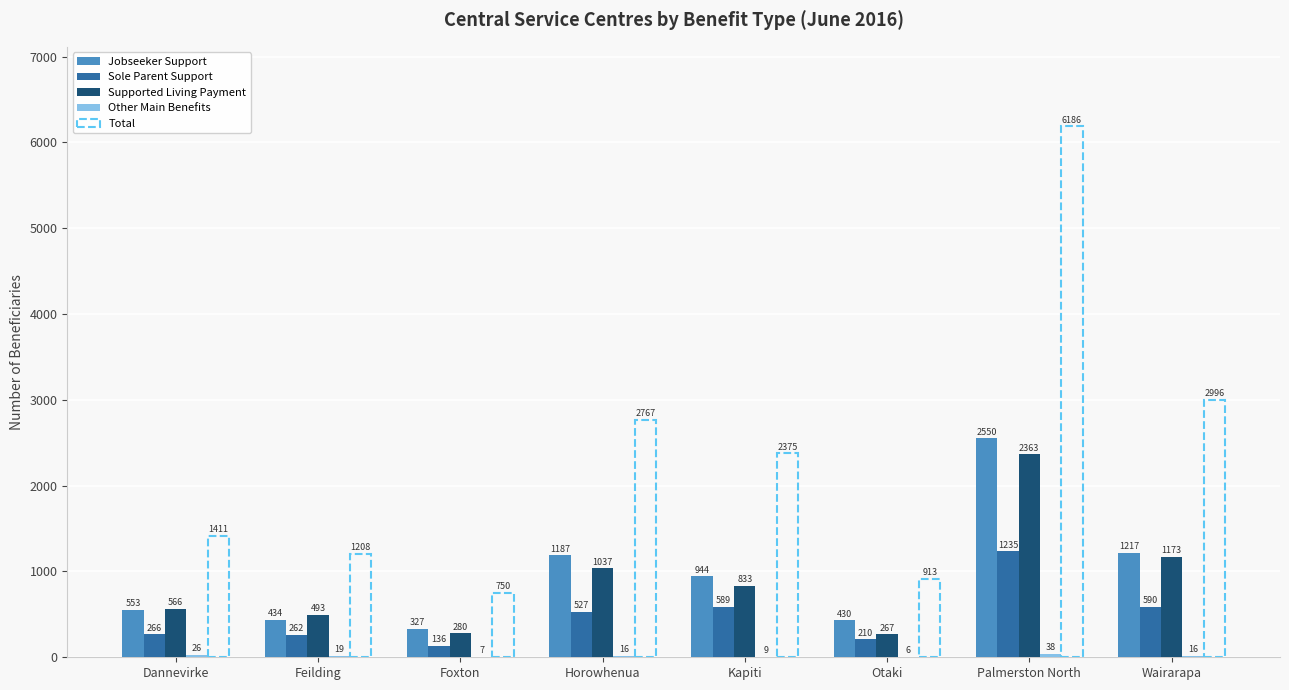

Where does the Jobseeker Support series first go above 944?

Horowhenua